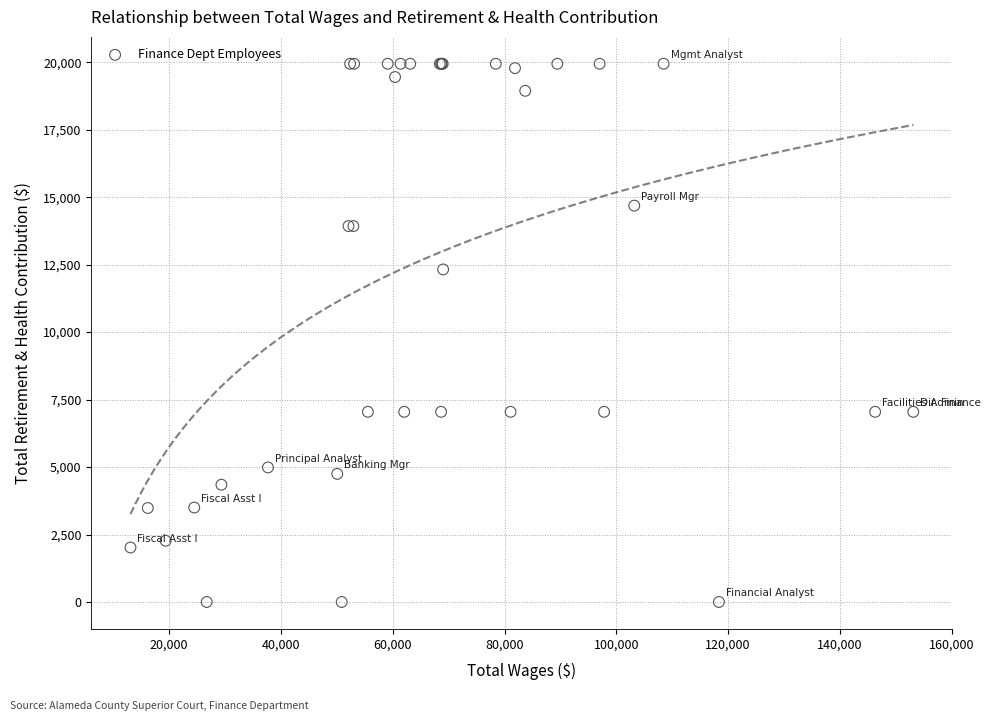

What Y value in the scatter plot is closest to 9970?

12322